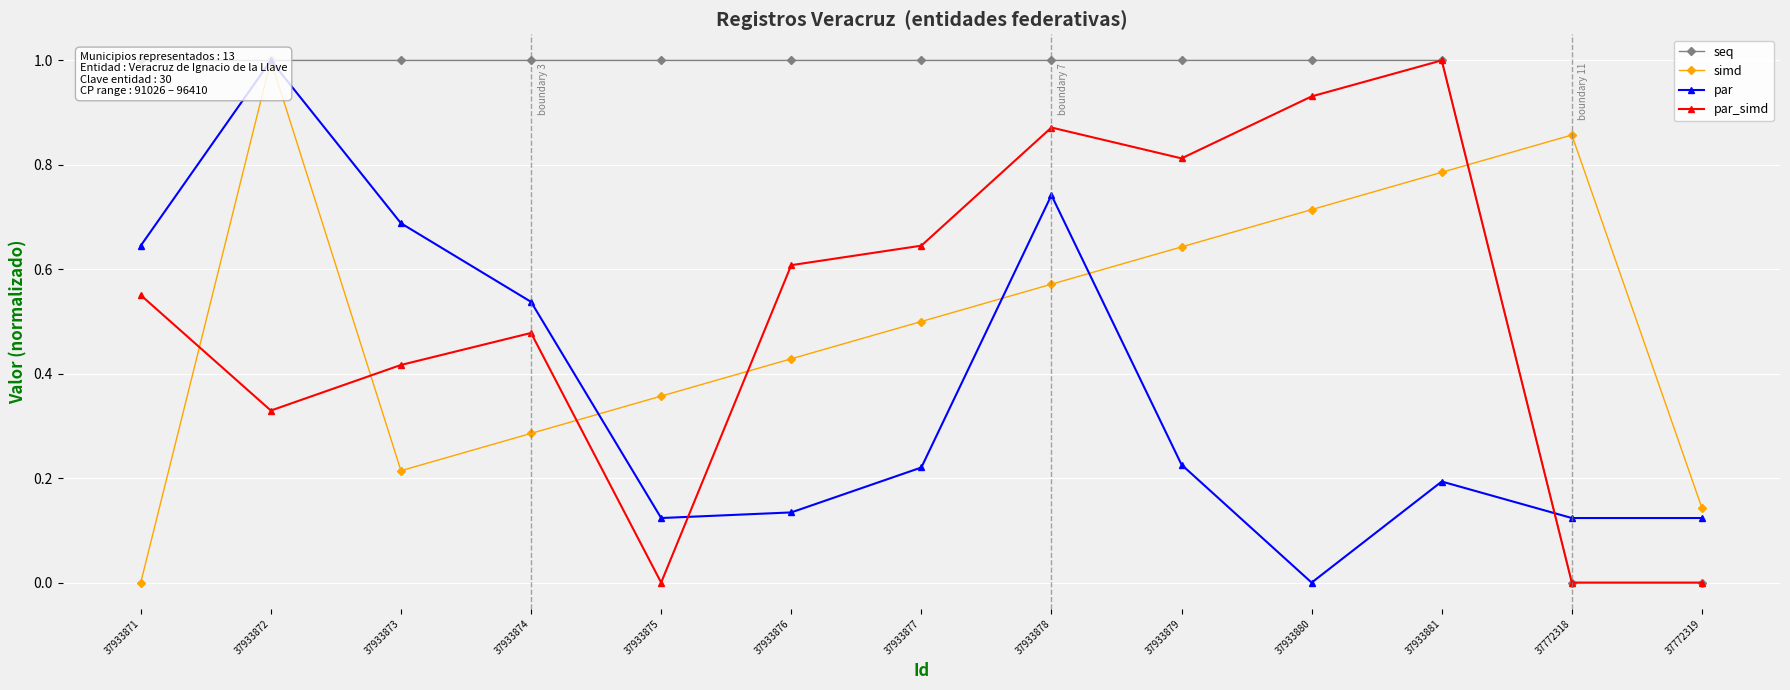

True or false: par_simd and simd intersect in this chart.

True